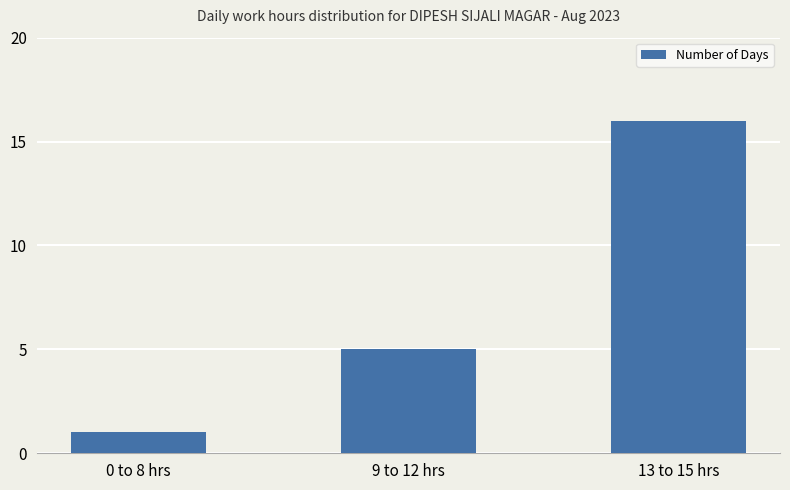

The chart shows a value of 5 at 9 to 12 hrs. True or false?

True